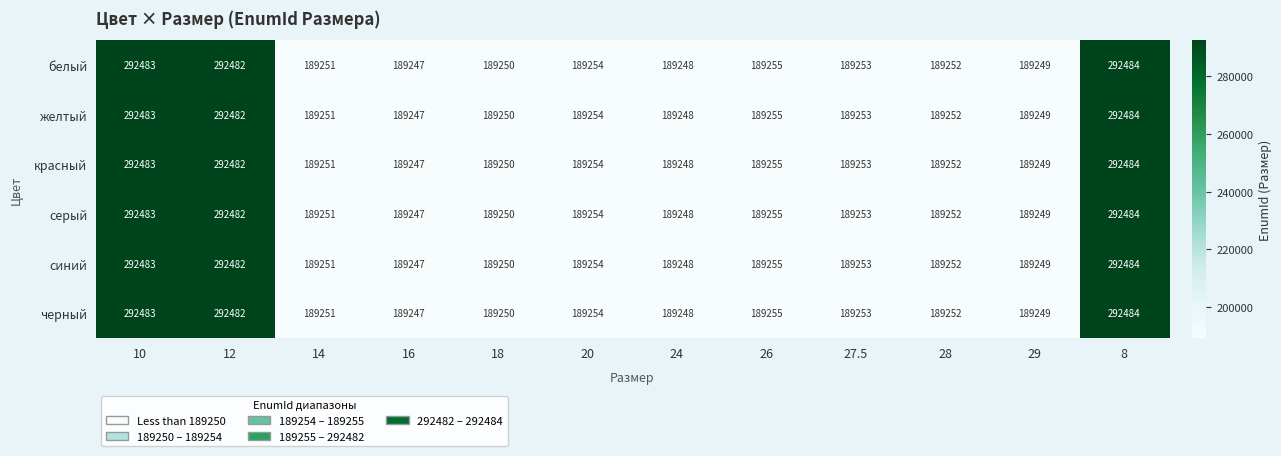

What is the sum of the серый values at 16 and 10?

481730